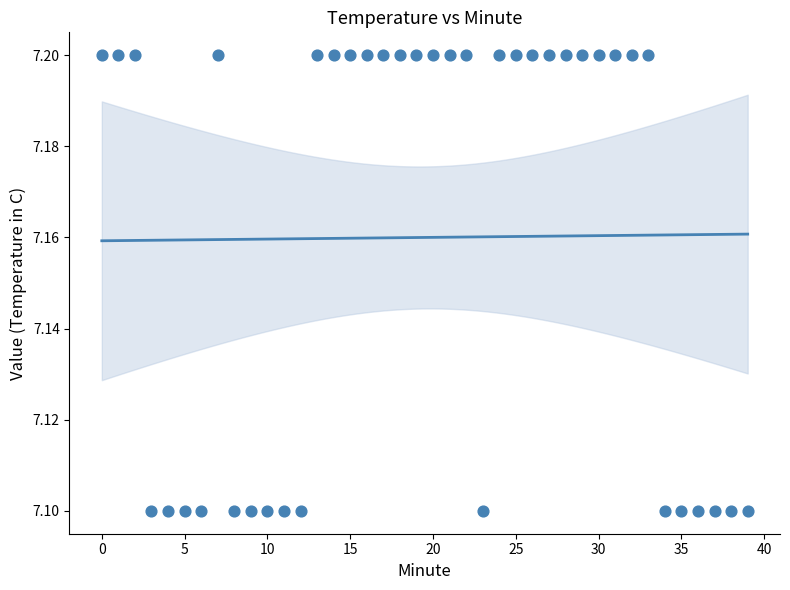

Count the number of points in this scatter plot.

40